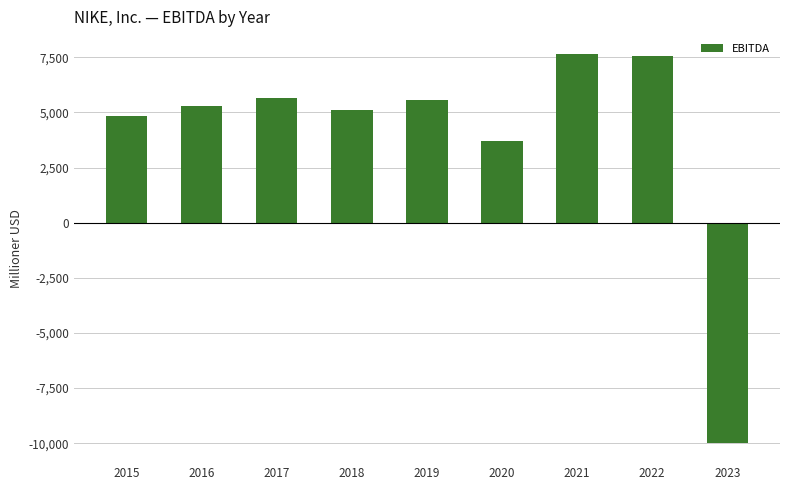

Is it true that the value at 2023 is -9976?

True